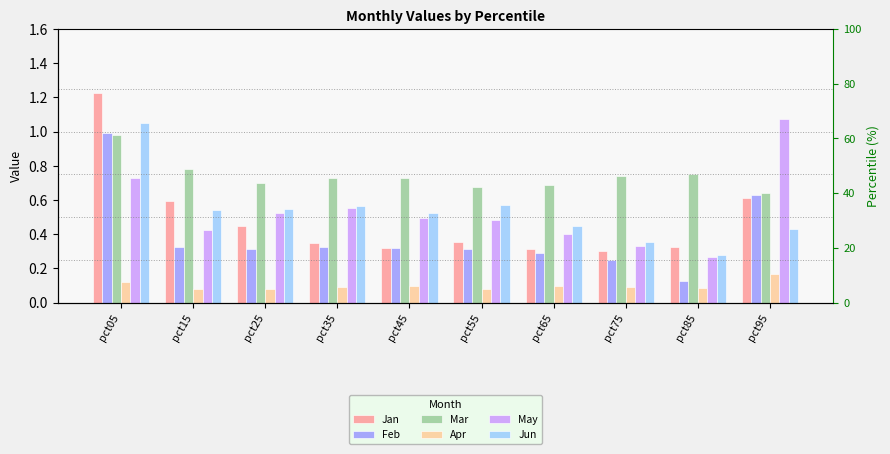

Does the chart contain any negative values?

No